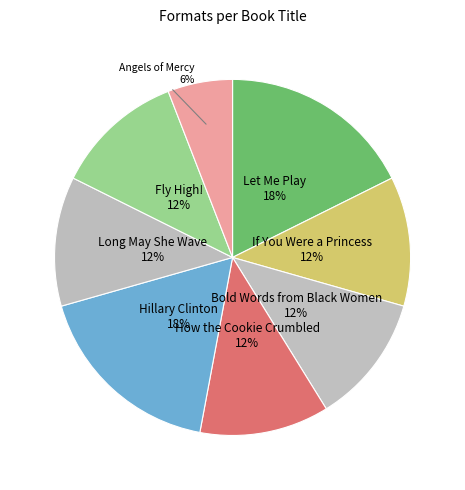

Rank the categories by value from highest to lowest.

Let Me Play, Hillary Clinton, If You Were a Princess, Bold Words from Black Women, How the Cookie Crumbled, Long May She Wave, Fly High!, Angels of Mercy